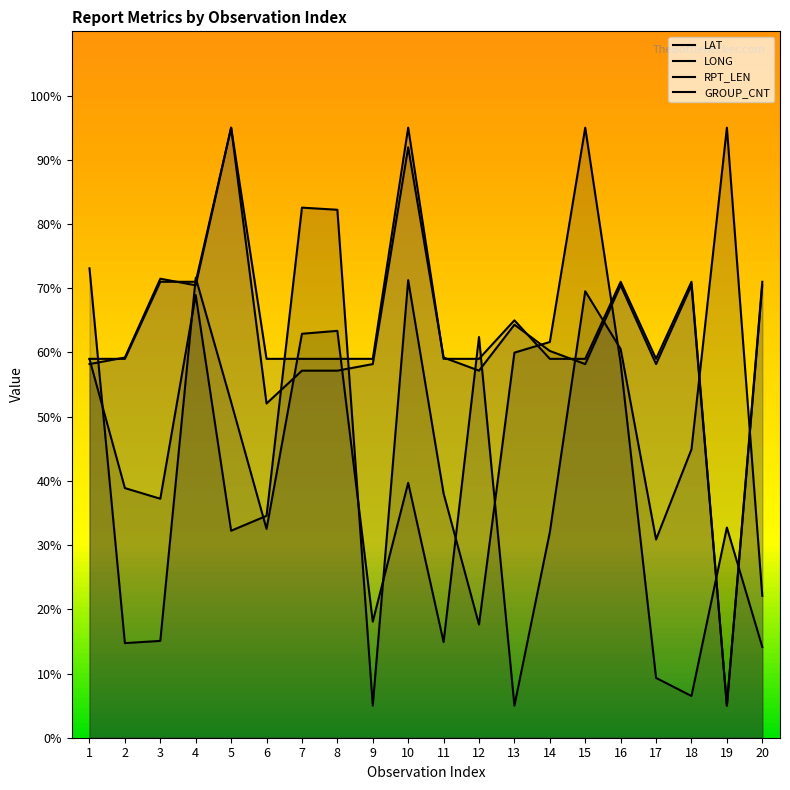

At how many categories does at least one series exceed 38?

20